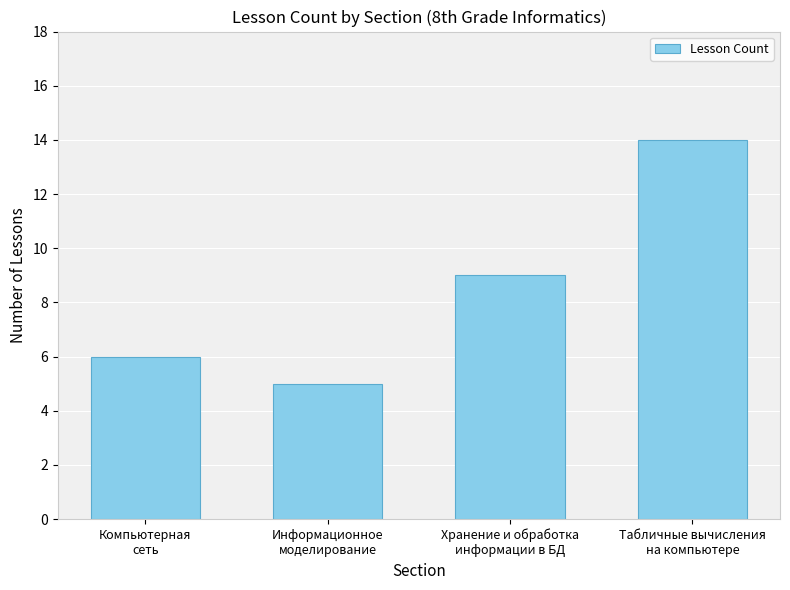

List the labels in order of value, largest first.

Табличные вычисления
на компьютере, Хранение и обработка
информации в БД, Компьютерная
сеть, Информационное
моделирование